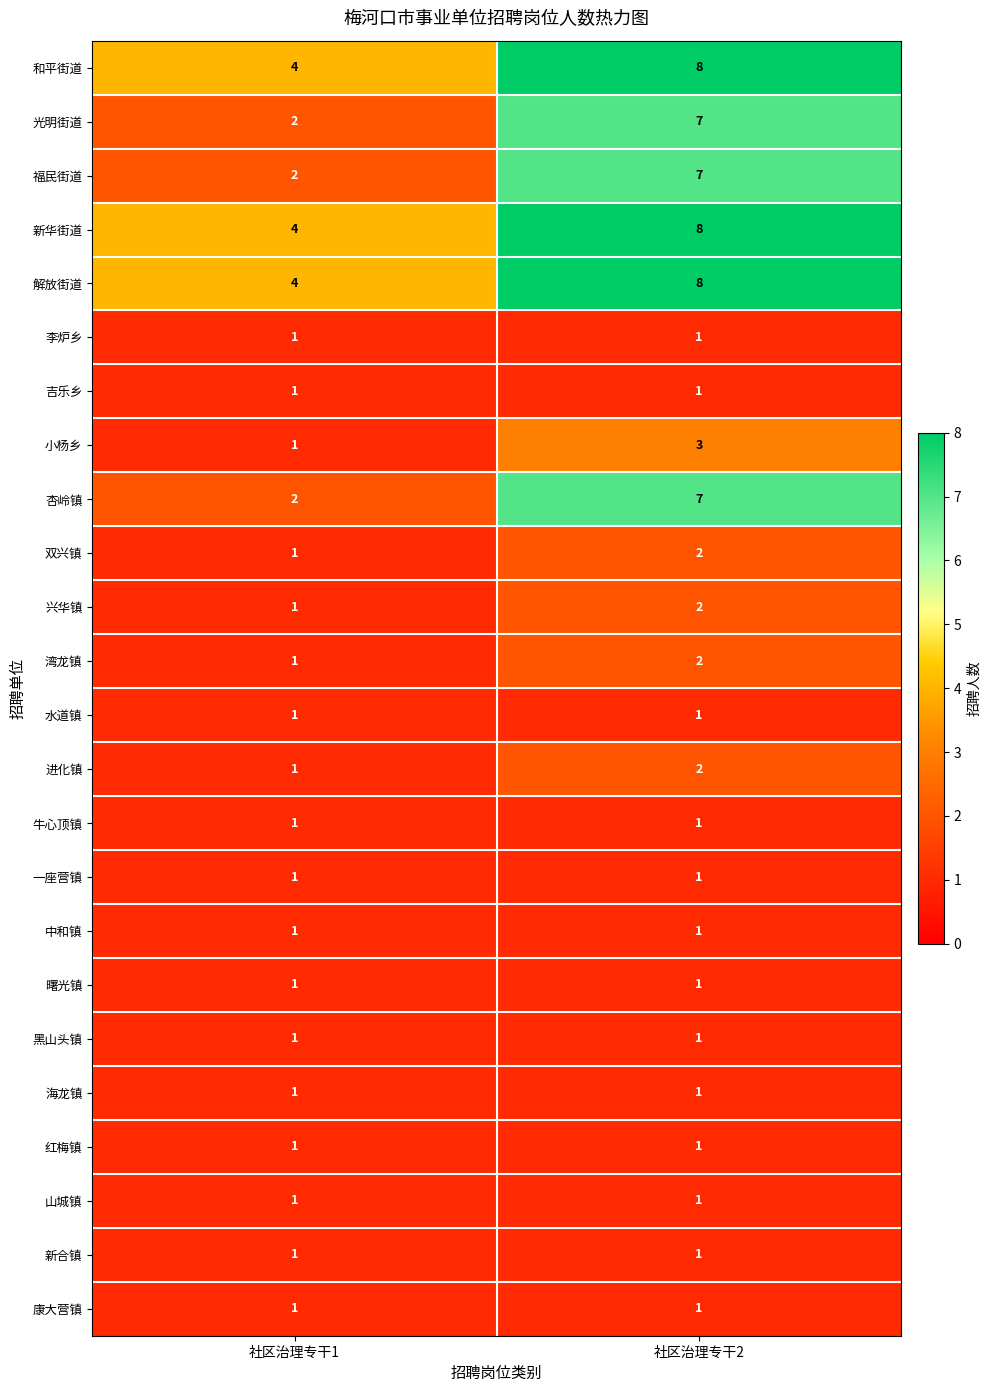

Is the value of 新华街道 at 社区治理专干1 greater than the value of 一座营镇 at 社区治理专干1?

Yes